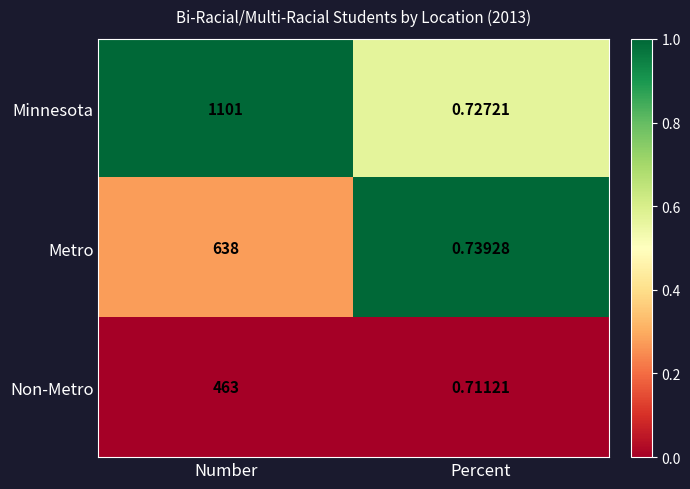

Is the value of Non-Metro at Number greater than the value of Minnesota at Percent?

Yes